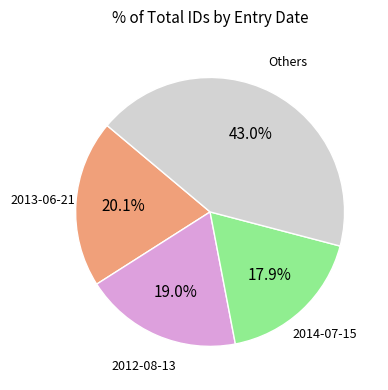

Does any single category account for the majority?

No